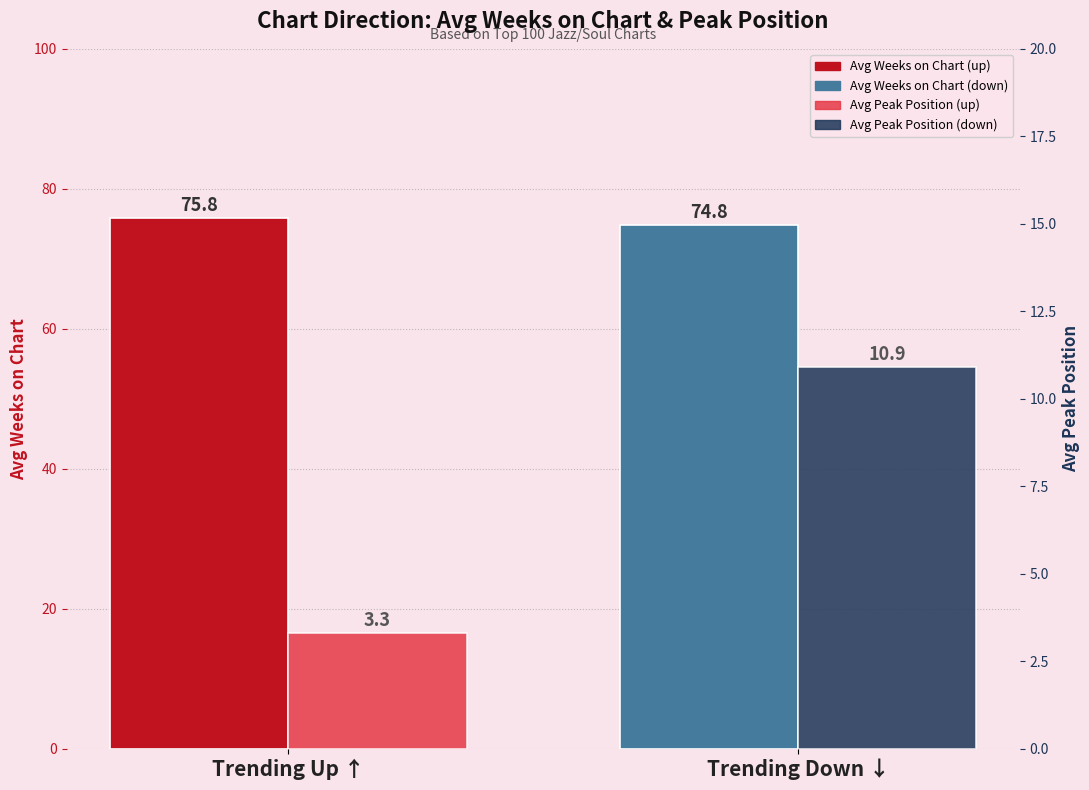

What is the maximum value for Avg Peak Position?

10.9